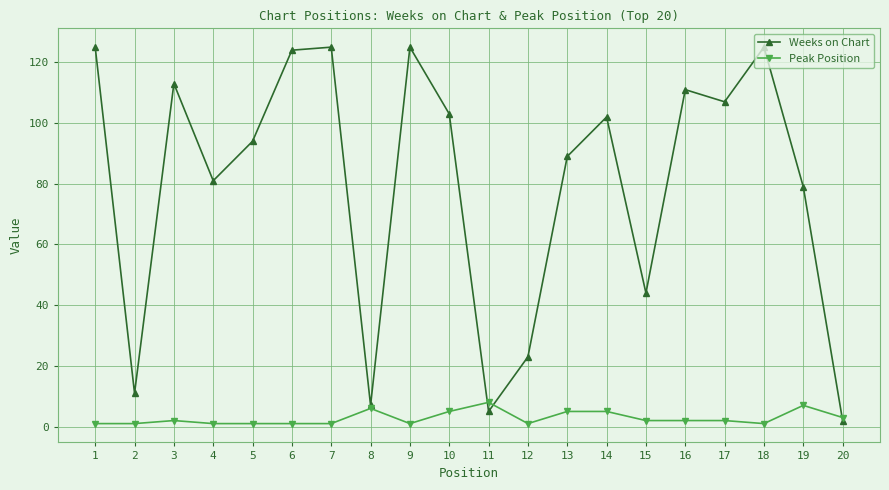

At which label does Weeks on Chart first exceed 102?

1